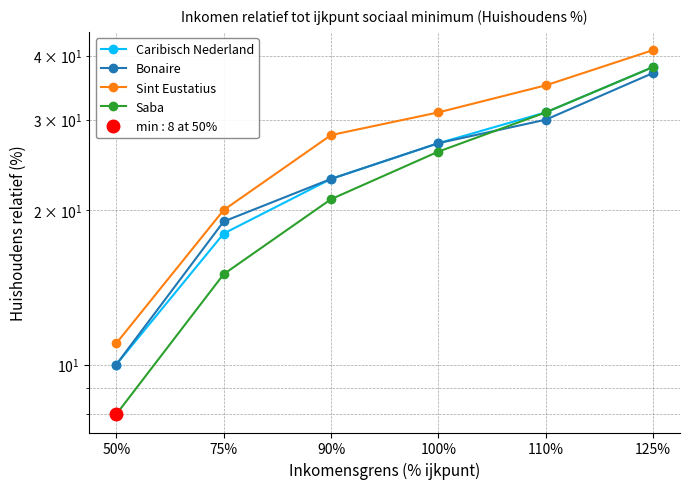

After their last crossing, which series has the higher values: Saba or Bonaire?

Saba